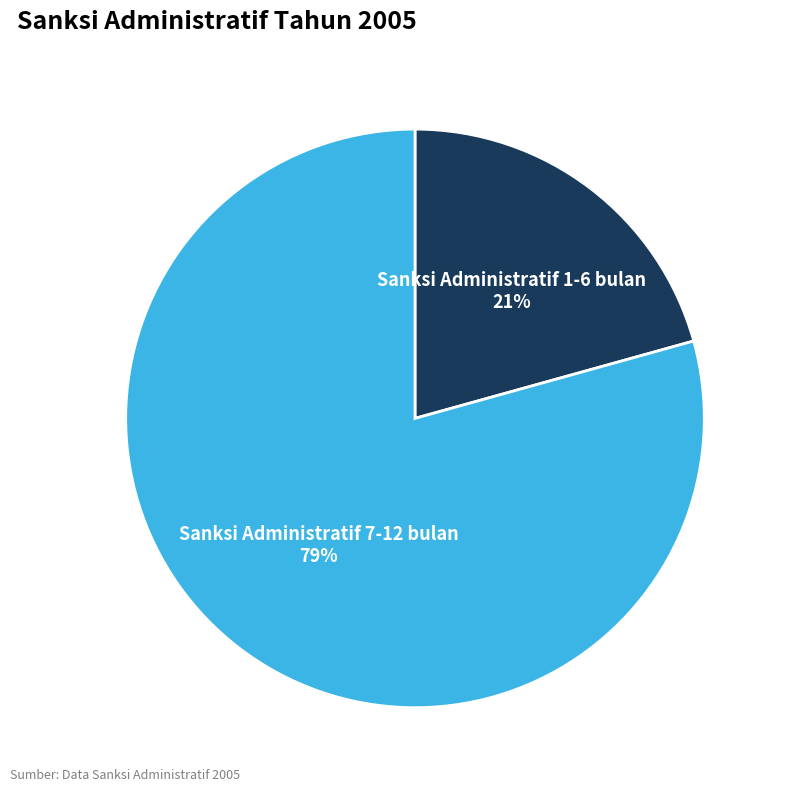

What is the majority slice?

Sanksi Administratif 7-12 bulan